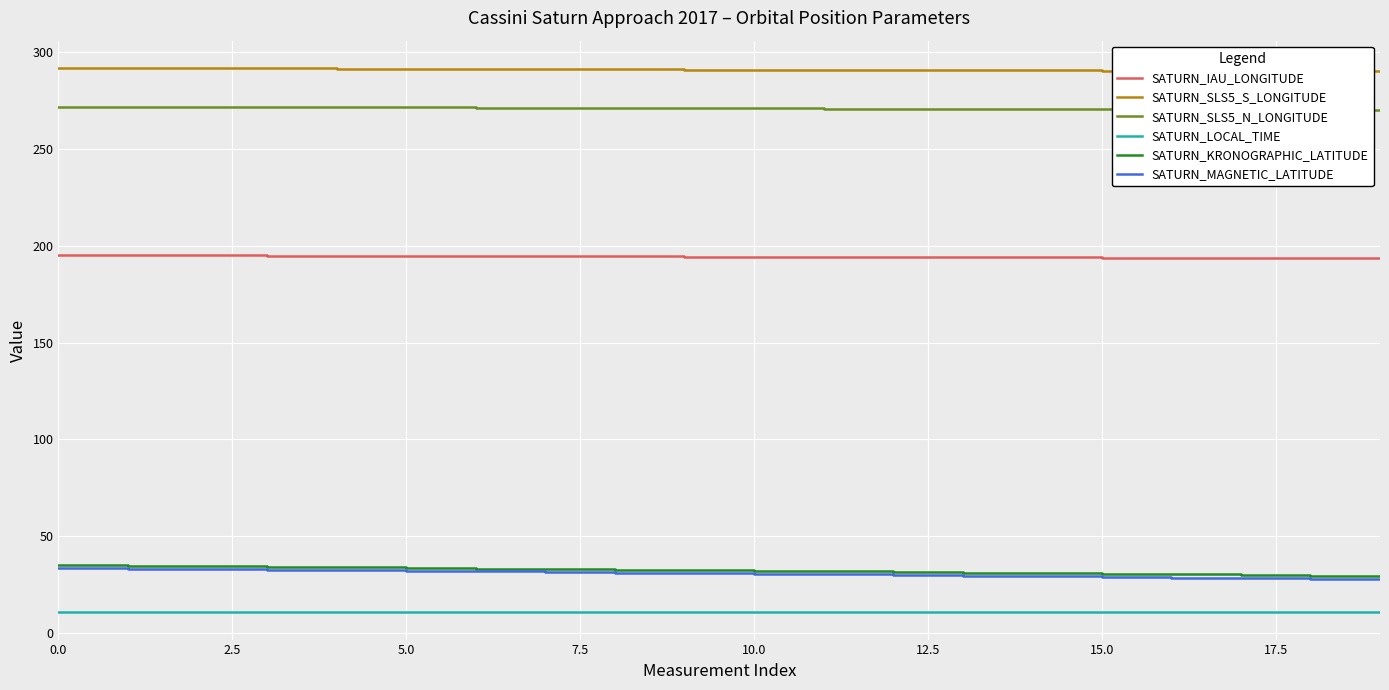

Which series has the widest spread of values?

SATURN_MAGNETIC_LATITUDE